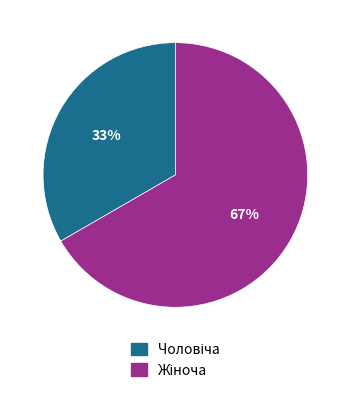

How many slices are in this pie chart?

2